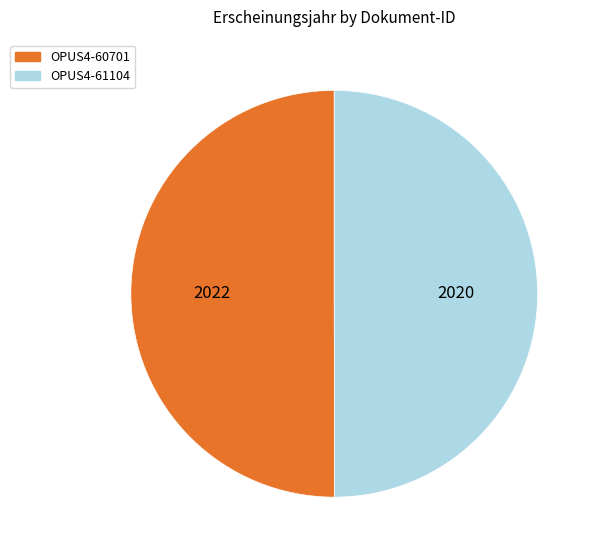

Is it true that OPUS4-60701 is 60% of the pie?

False